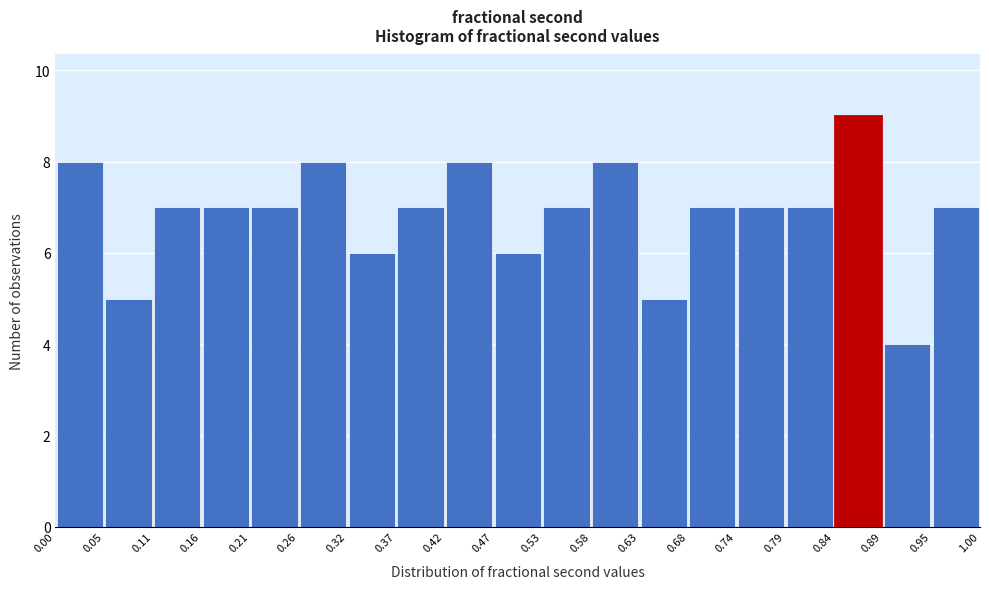

Which range on the x-axis has the tallest bar?

0.84 to 0.89